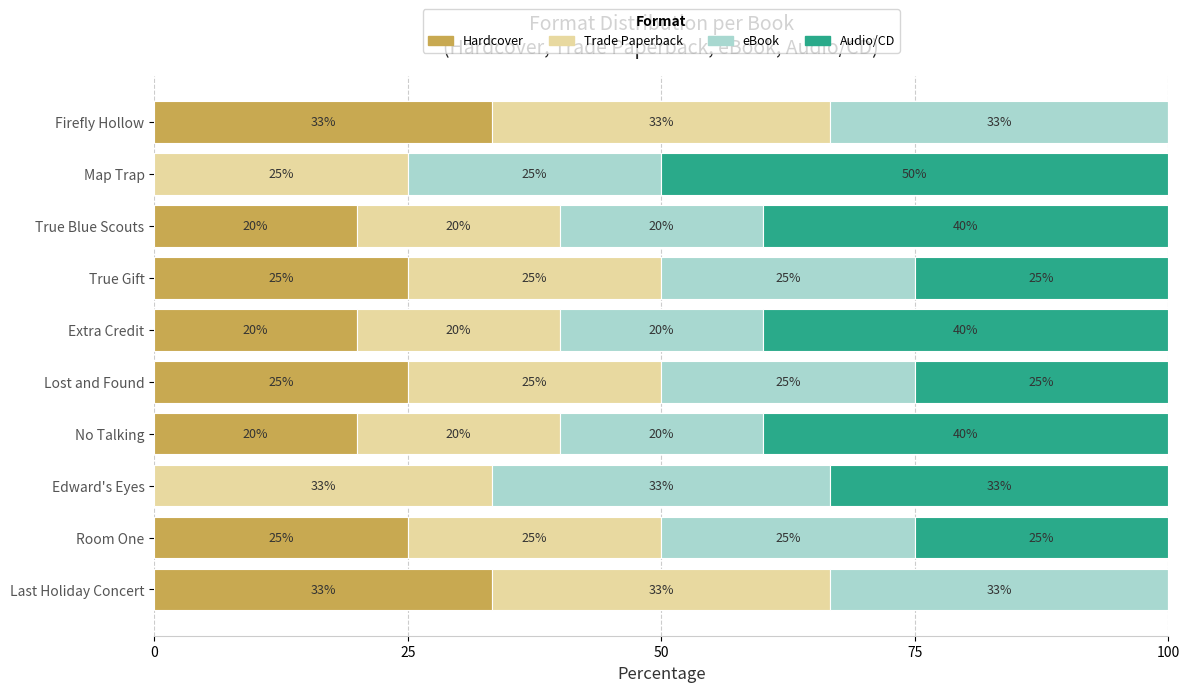

What is the total value across all series at Lost and Found?

100.0